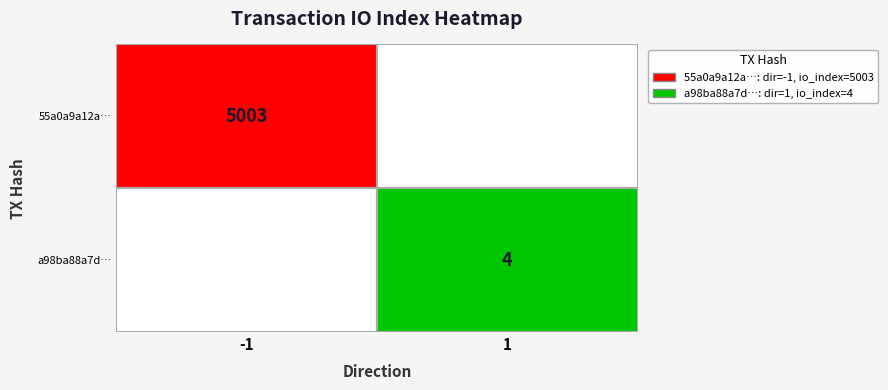

Which series changed the most between 0 and 1?

55a0a9a12a2cb6238828efb5c2b32f1a7d5d586